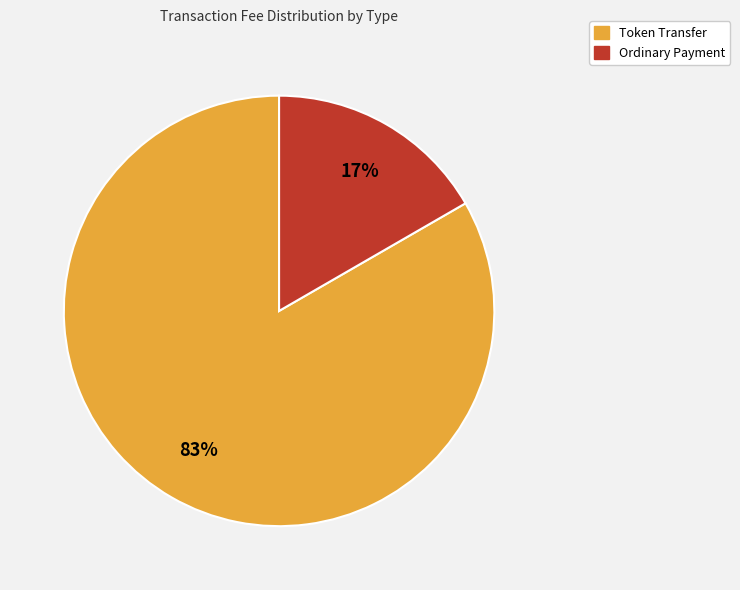

The Token Transfer slice represents 83% of the pie. True or false?

True